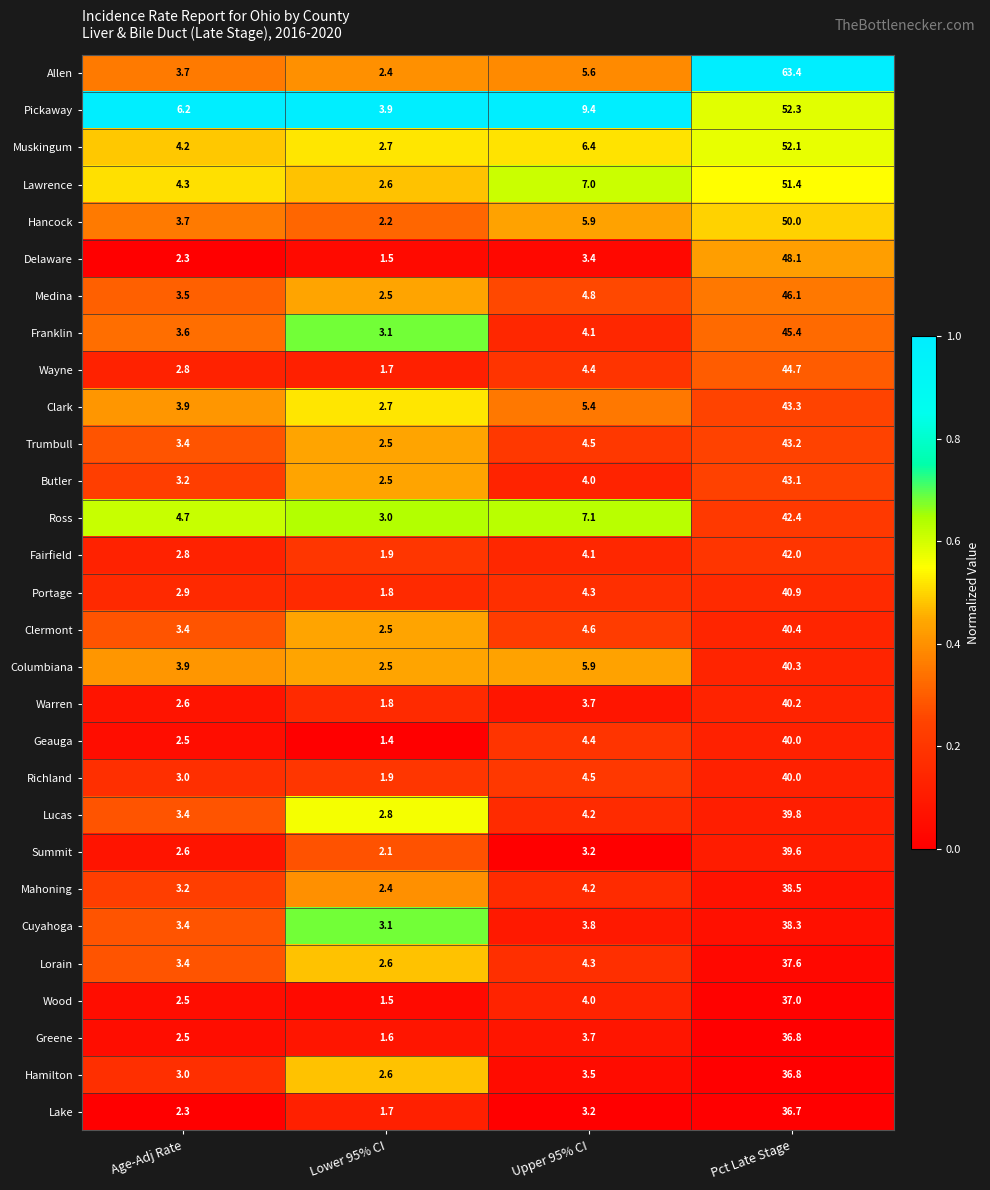

Rank the categories by Butler value from highest to lowest.

Pct Late Stage, Upper 95% CI, Age-Adj Rate, Lower 95% CI